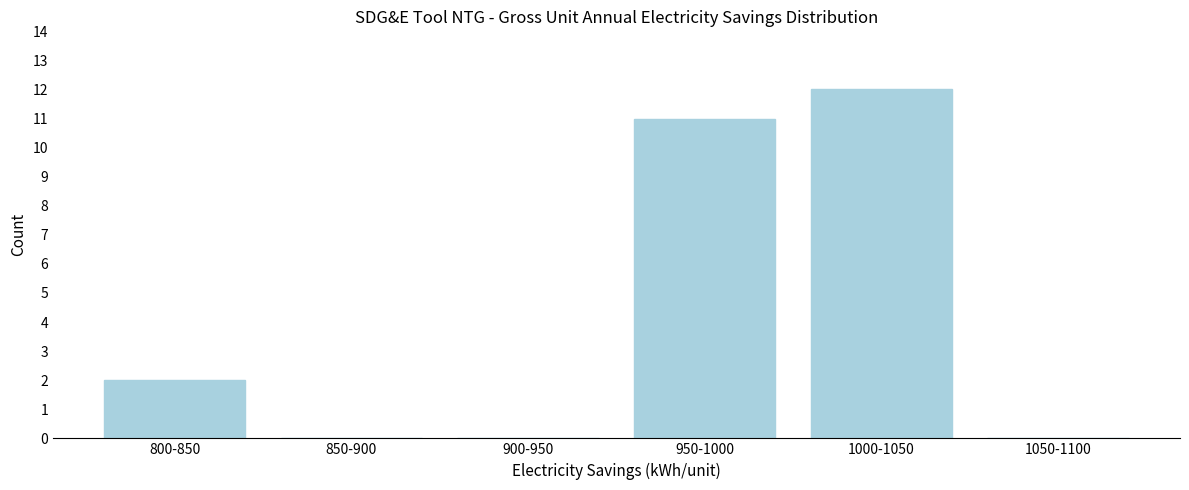

Reading left to right, extract all data points from this chart.

800-850=2	850-900=0	900-950=0	950-1000=11	1000-1050=12	1050-1100=0